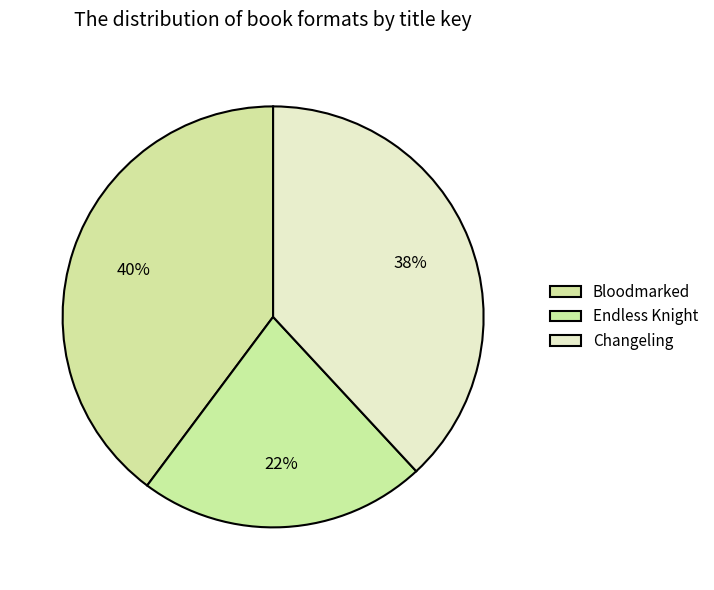

How many slices are in this pie chart?

3